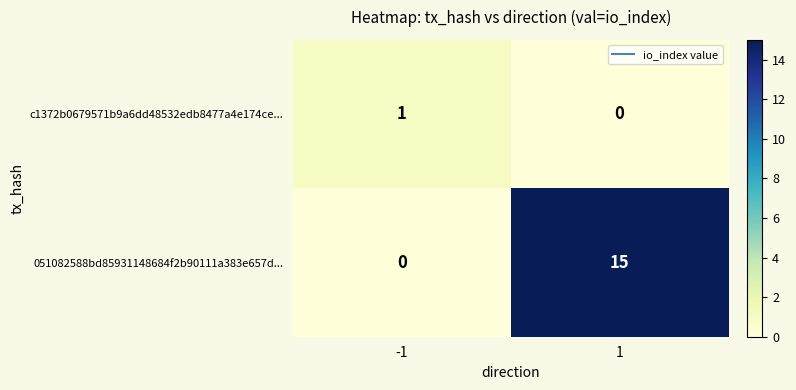

Reading left to right, what are all the values shown in this chart?

c1372b0679571b9a6dd48532edb8477a4e174ce...: 1	0
051082588bd85931148684f2b90111a383e657d...: 0	15